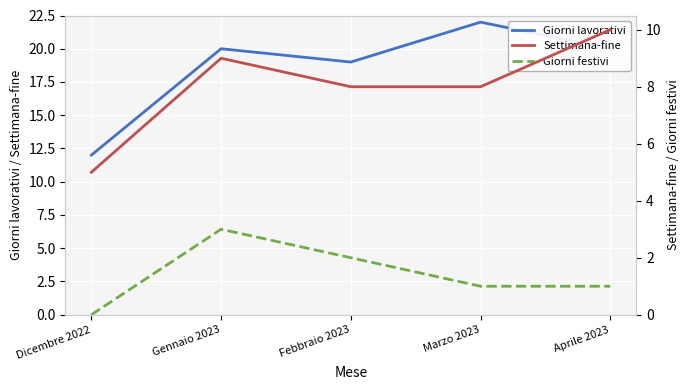

At which category does Giorni festivi reach its first local peak?

Gennaio 2023